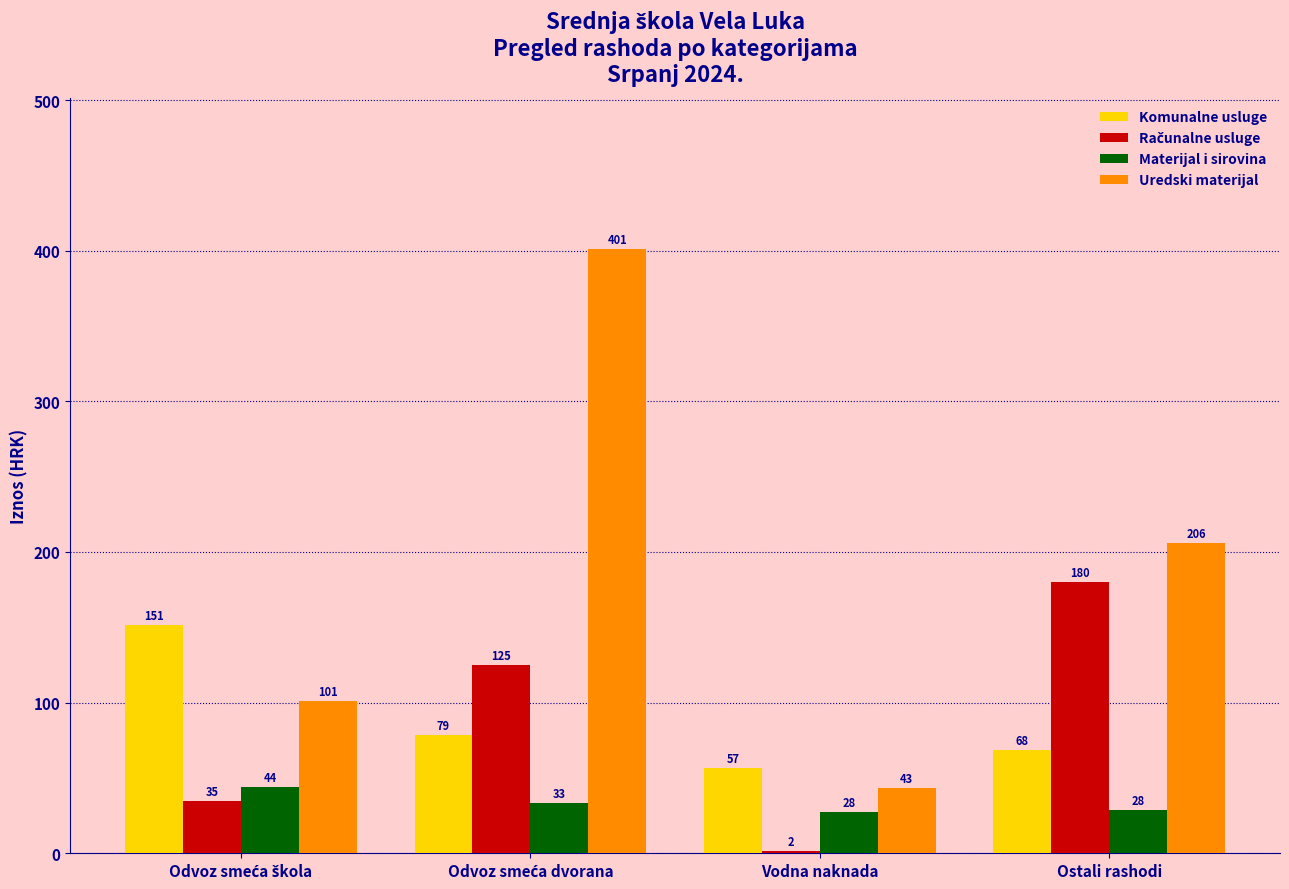

How many groups of bars are there?

4